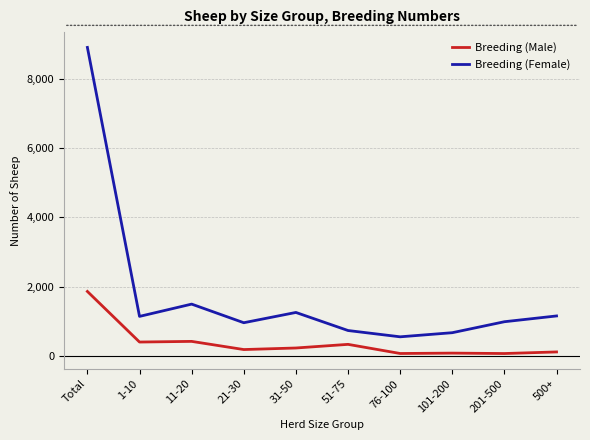

How many series are shown in this chart?

2